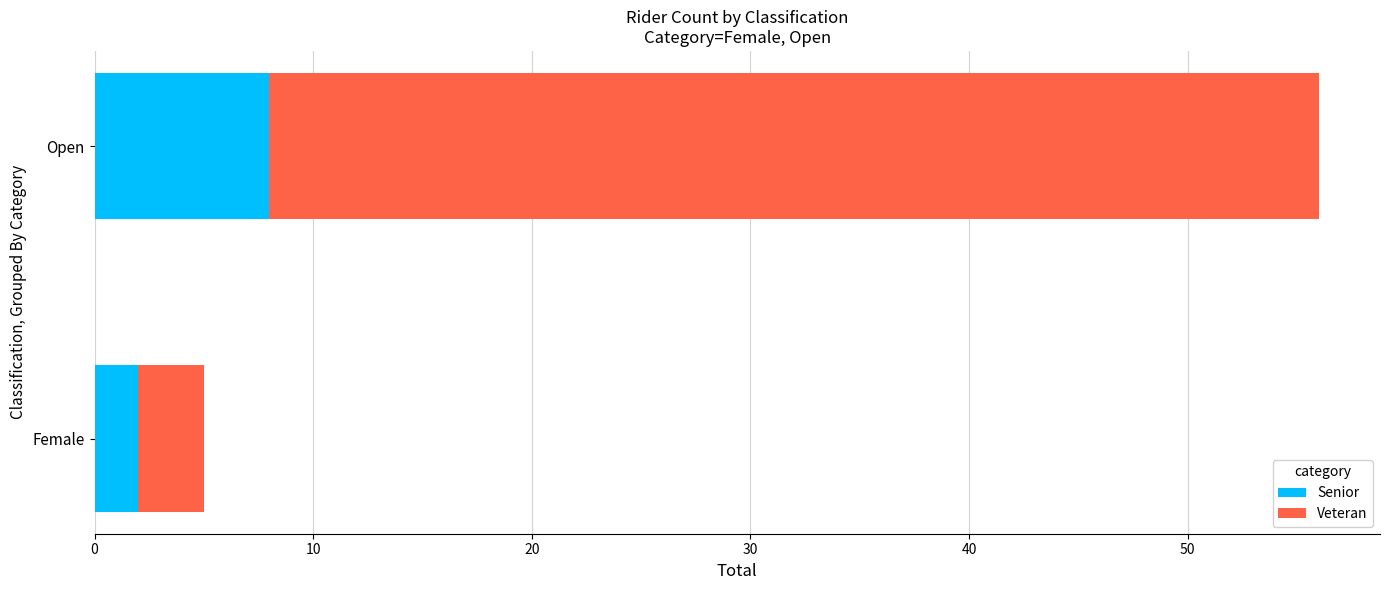

What is the sum of the Senior values at Female and Open?

10